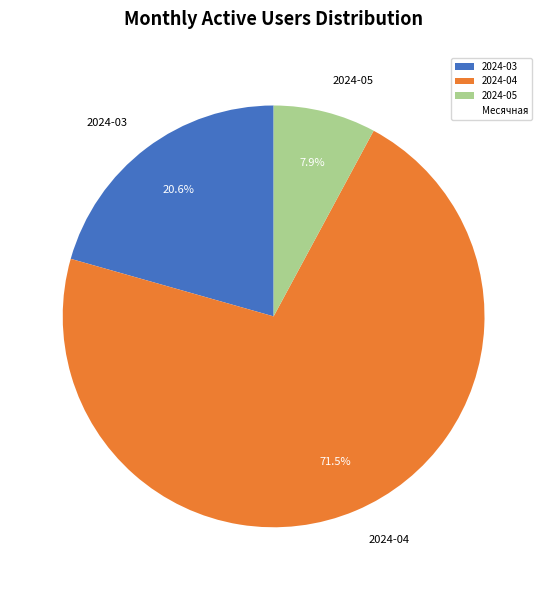

What is the largest slice in the pie chart?

2024-04